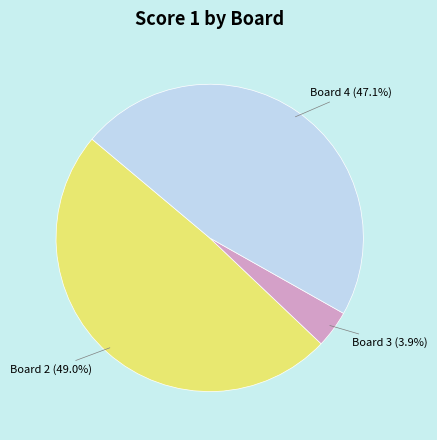

Is there a majority slice in this chart?

No